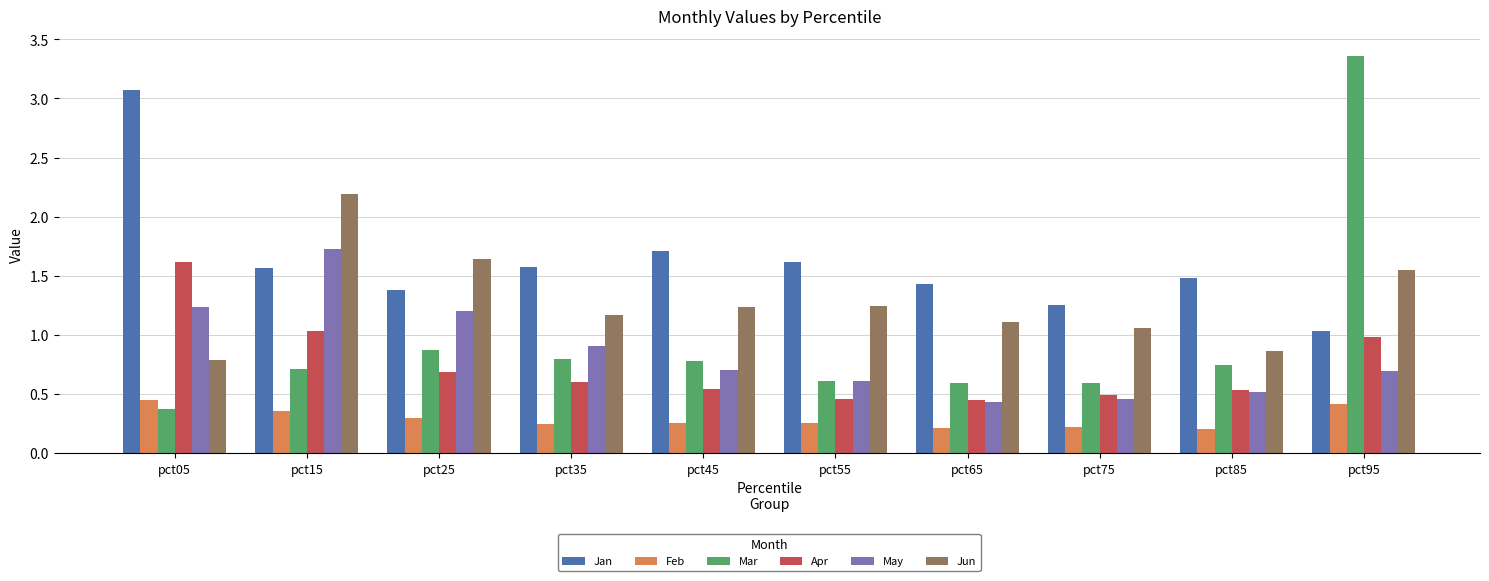

Read the May value at pct55.

0.6